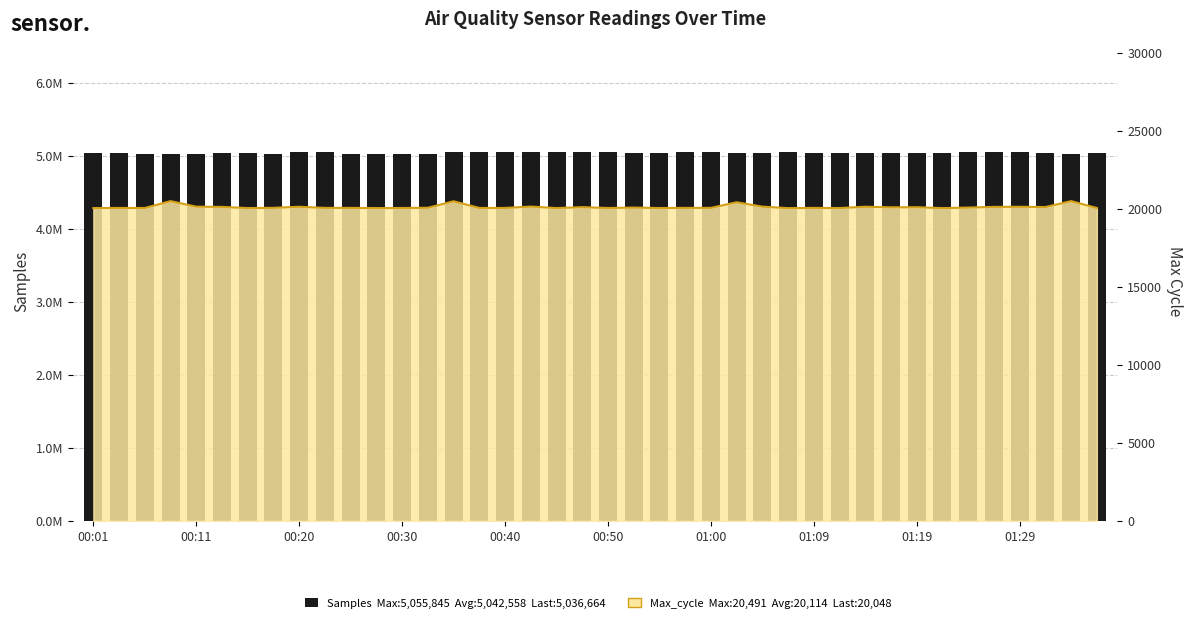

What is the ratio of the value at 15 to the value at 00:40?

1.0